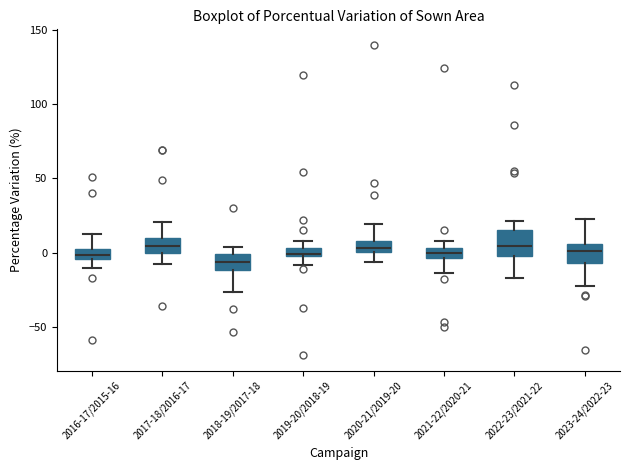

Where does the upper whisker of the box for 2020-21/2019-20 end on the y-axis? The values are not printed on the chart, so give them approximately, as read against the axis.

20